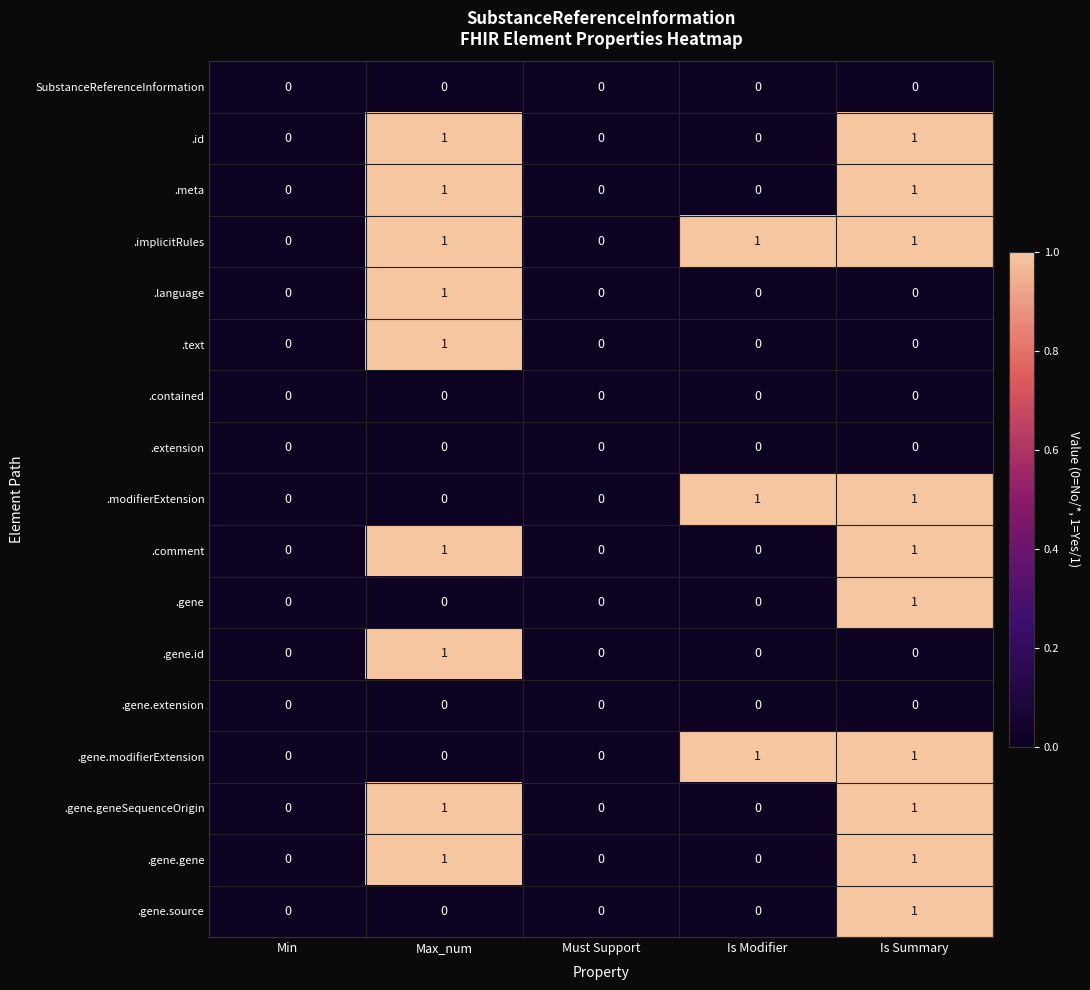

Which series has the largest total across all categories?

.implicitRules